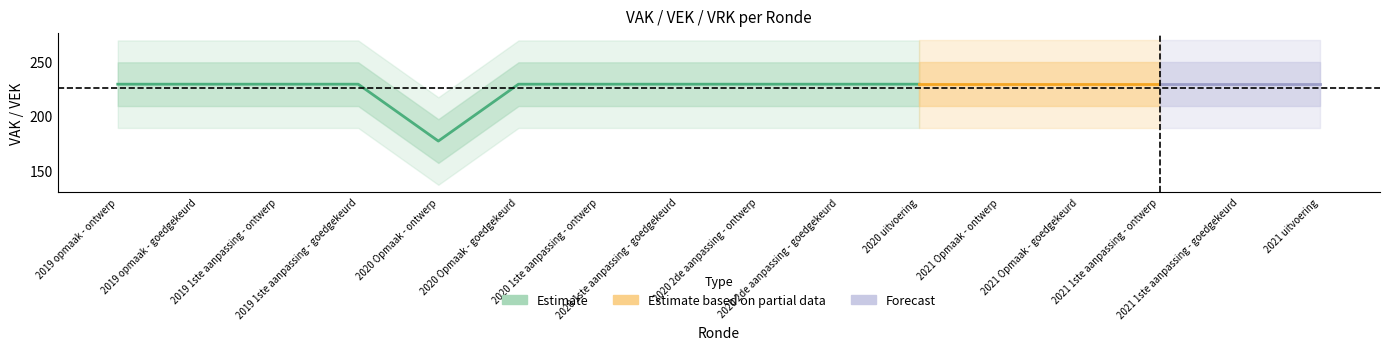

What is the label of the 9th point from the left?

2020 2de aanpassing - ontwerp